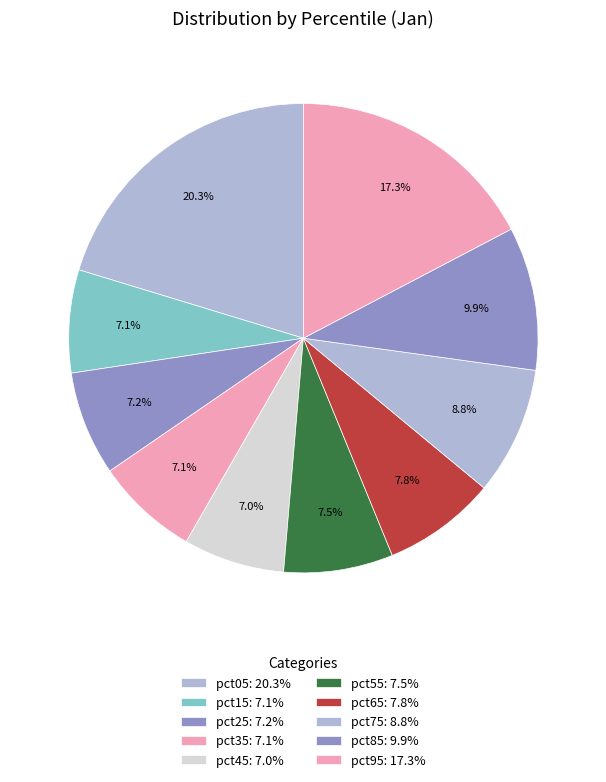

How many segments does this pie chart have?

10